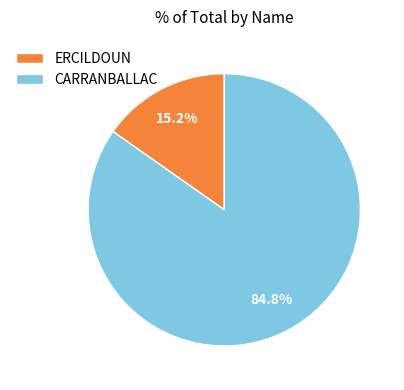

To the nearest percent, what is the average slice percentage?

50%